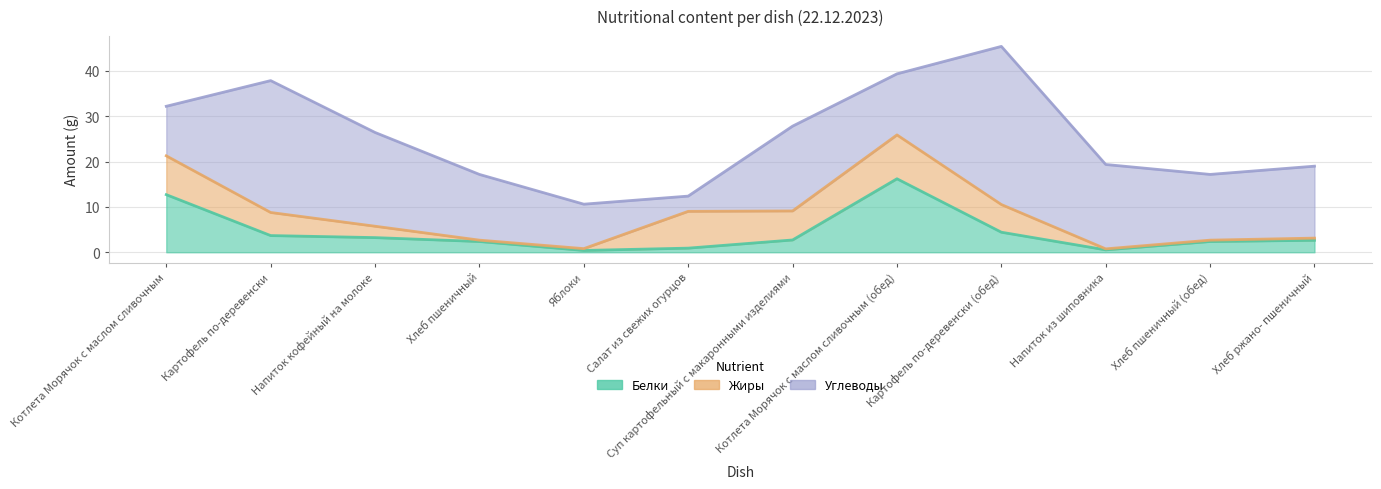

What value does the Жиры series have at Яблоки?

0.4